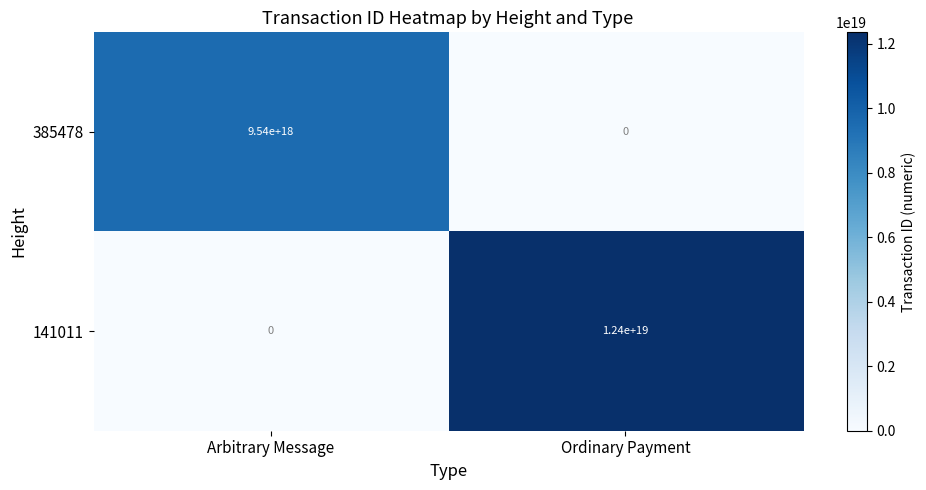

Which series has the widest spread of values?

141011